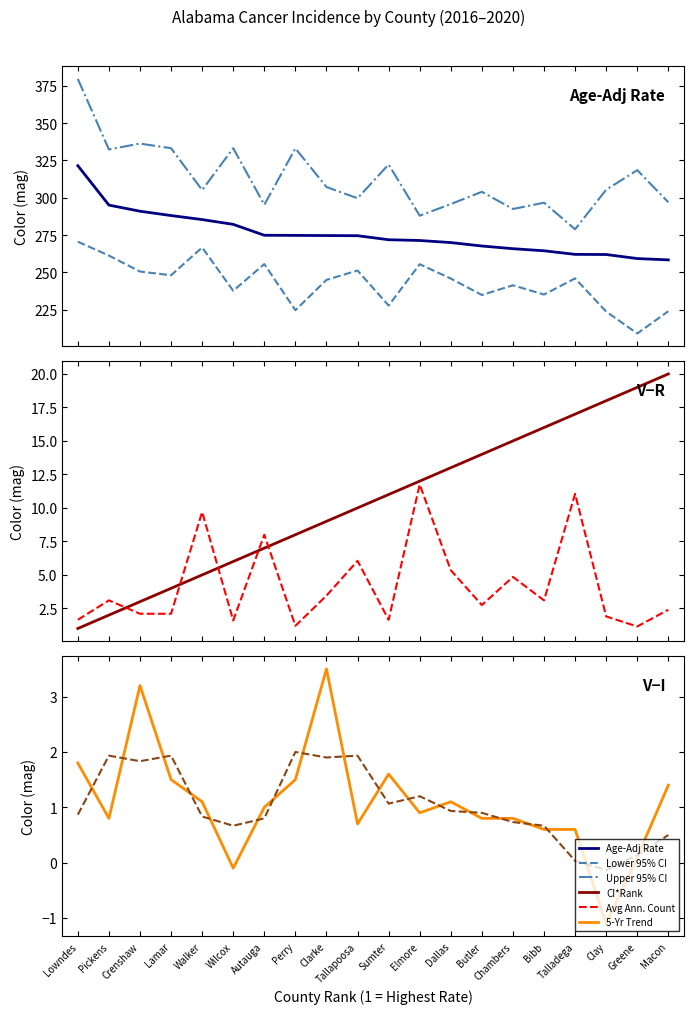

What value does the Upper 95% CI series have at Greene?

318.5